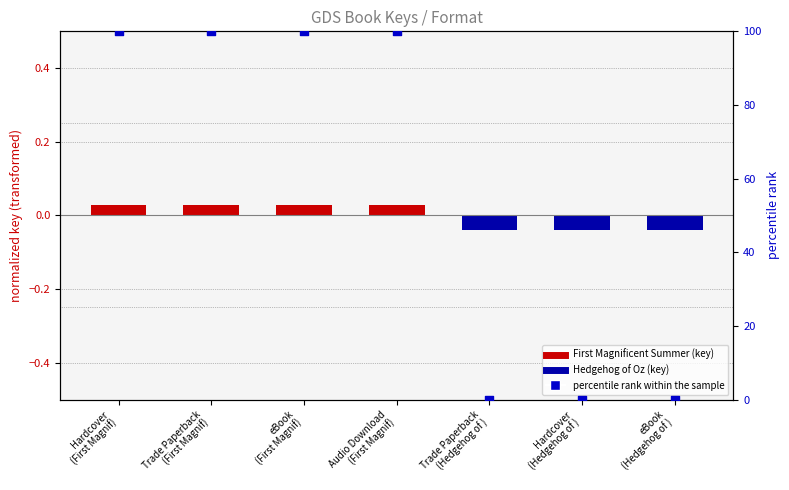

Approximately how many times larger is the value at eBook
(First Magnif) compared to Hardcover
(First Magnif)?

1.0